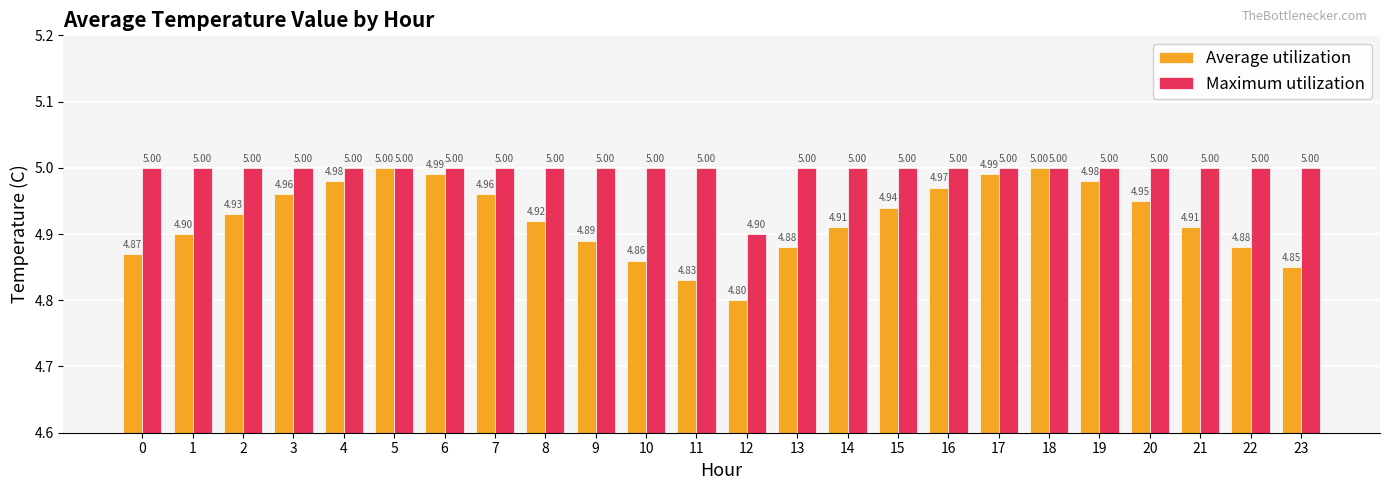

What is the sum of the Maximum utilization values at 20 and 2?

10.0